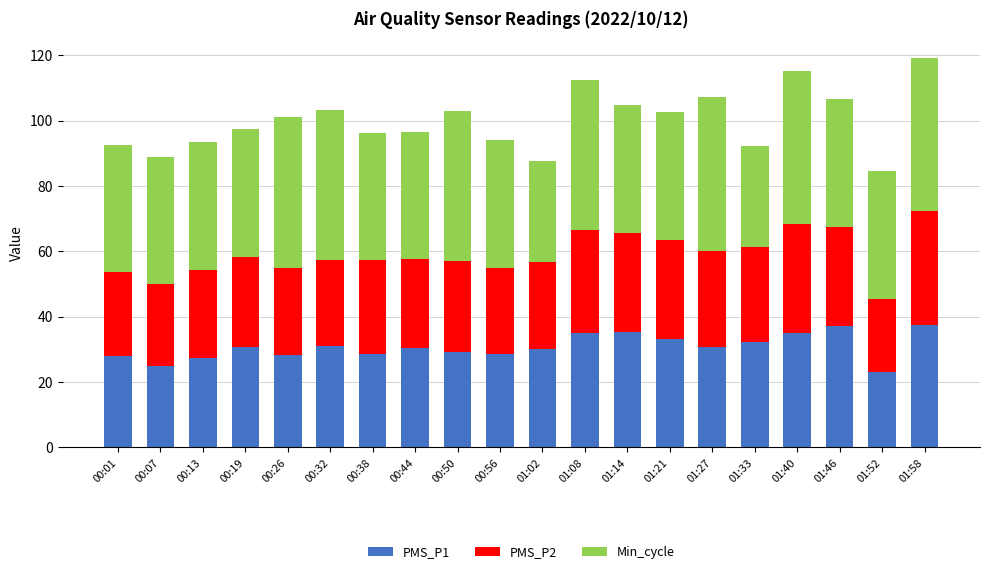

At which category is the sum across all series the highest?

01:58